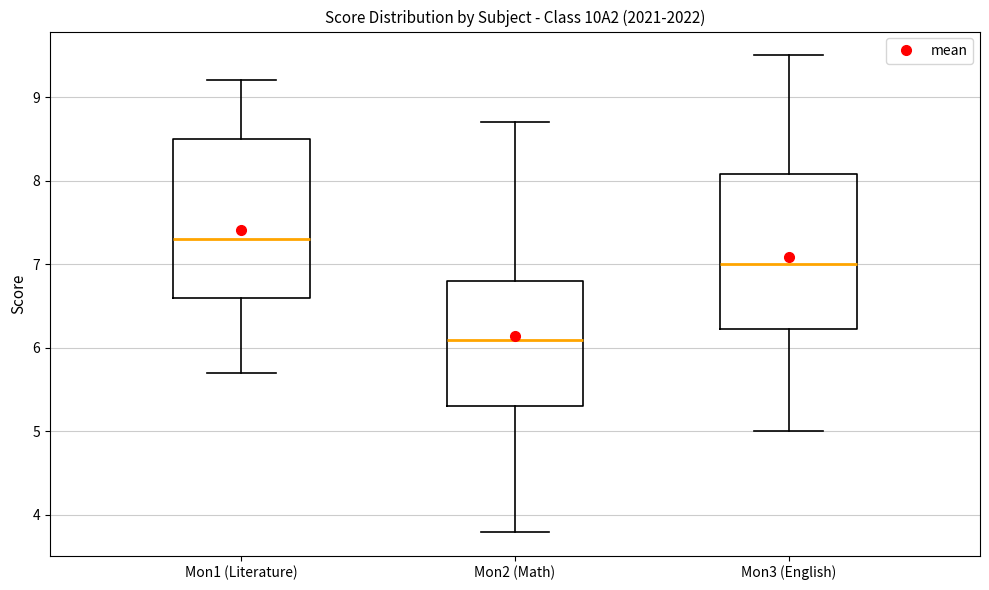

Where does the lower whisker of the box for Mon1 (Literature) end on the y-axis? The values are not printed on the chart, so give them approximately, as read against the axis.

5.7